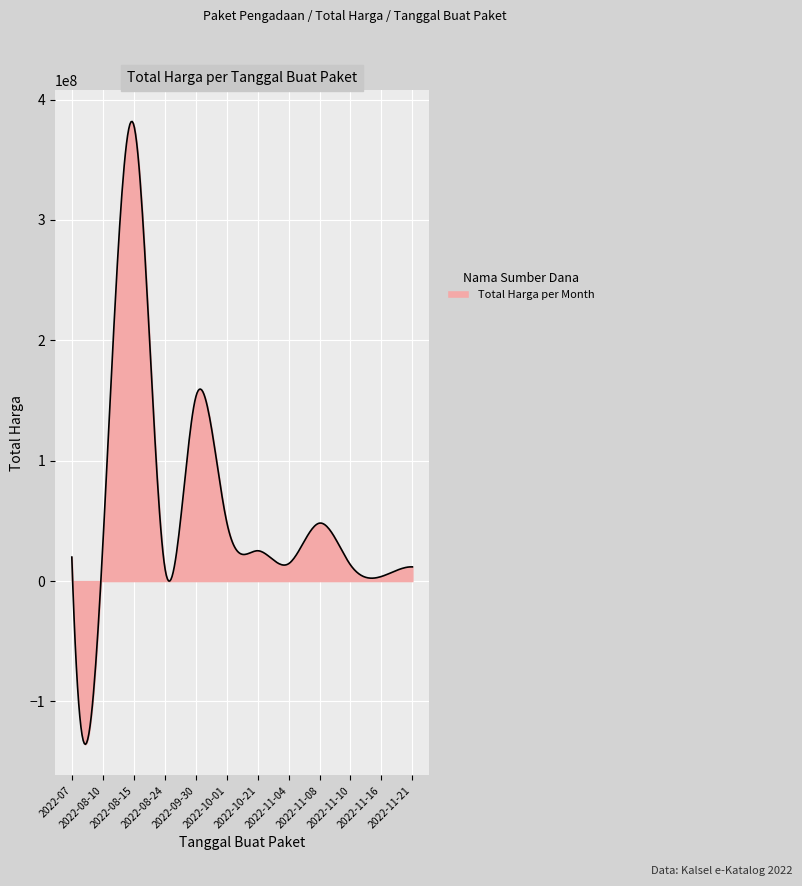

What is the maximum value shown in the chart?

381796225.1